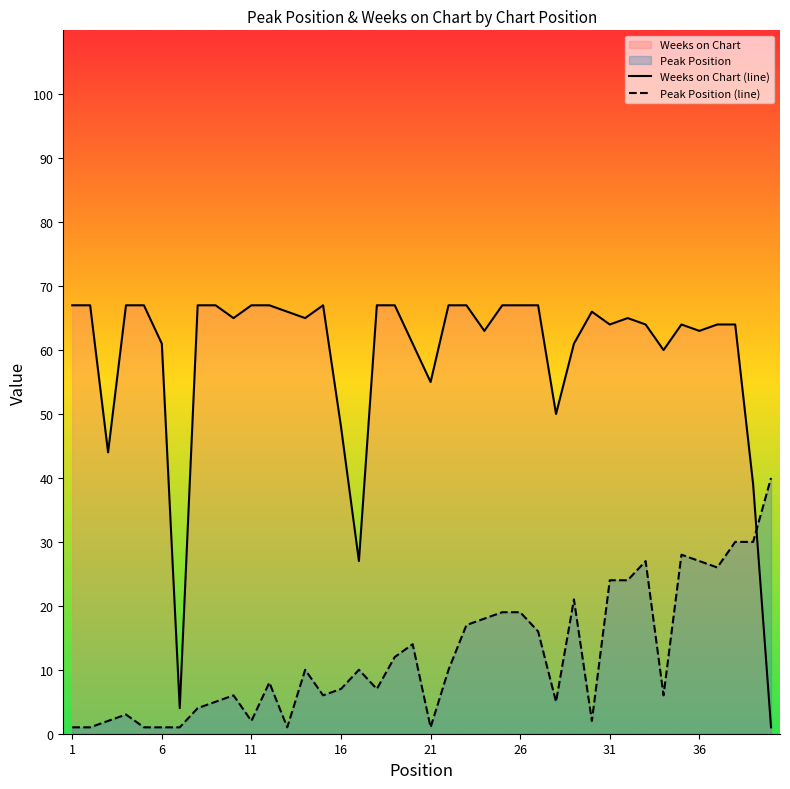

True or false: Peak Position (line) has more than 2 points higher than both neighbors.

True